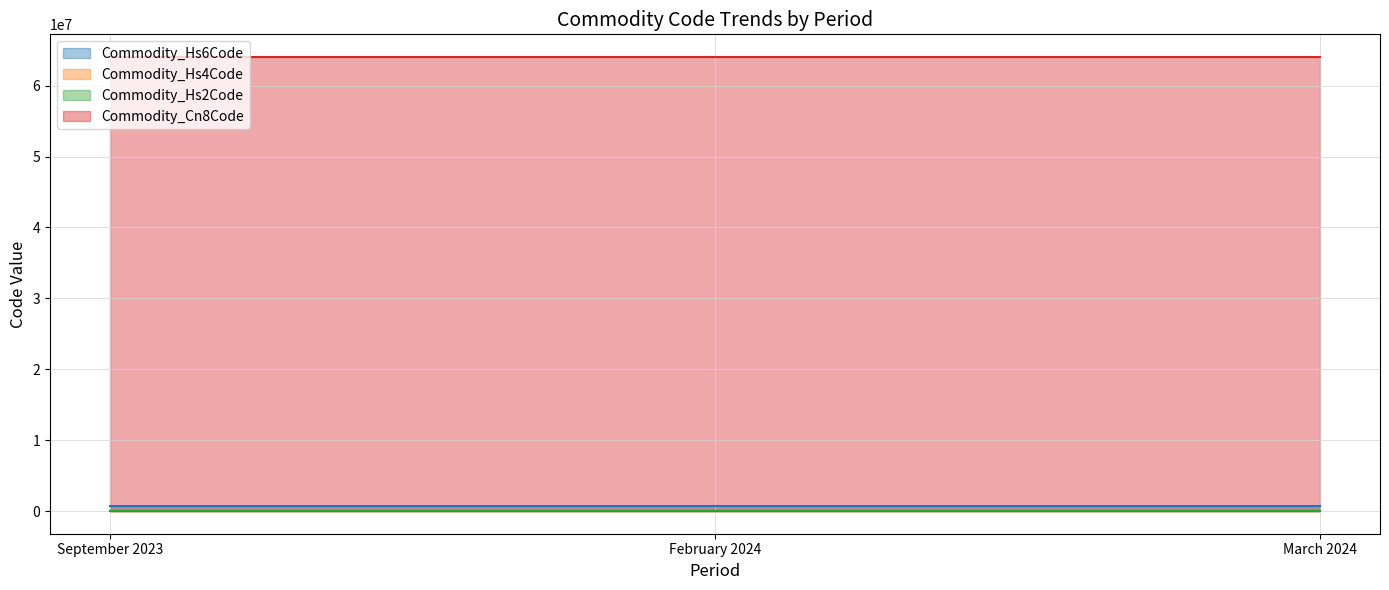

Which has a higher value, March 2024 or February 2024?

March 2024